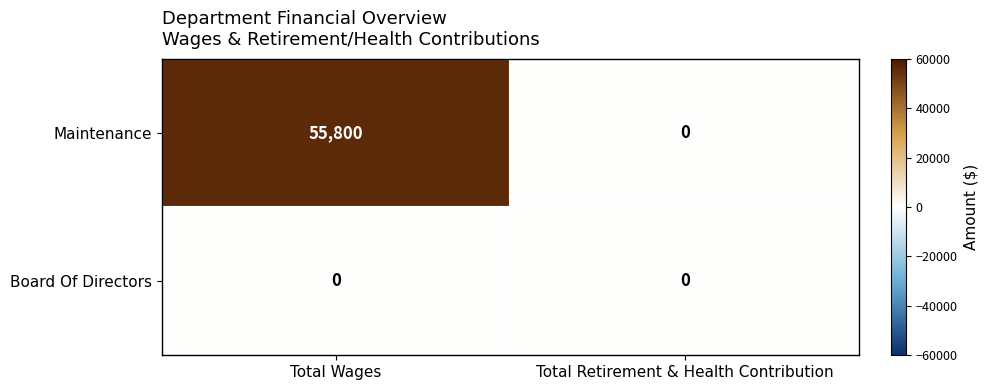

Which label corresponds to the largest value in the chart?

Total Wages